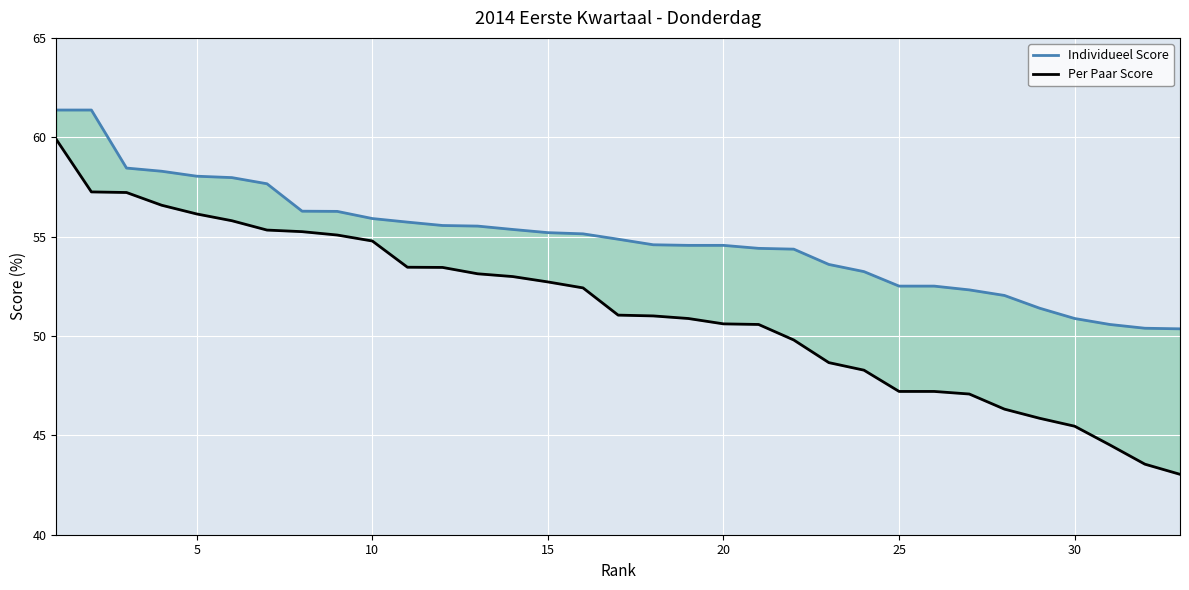

True or false: Individueel Score has a value of 68.8 at 31.

False